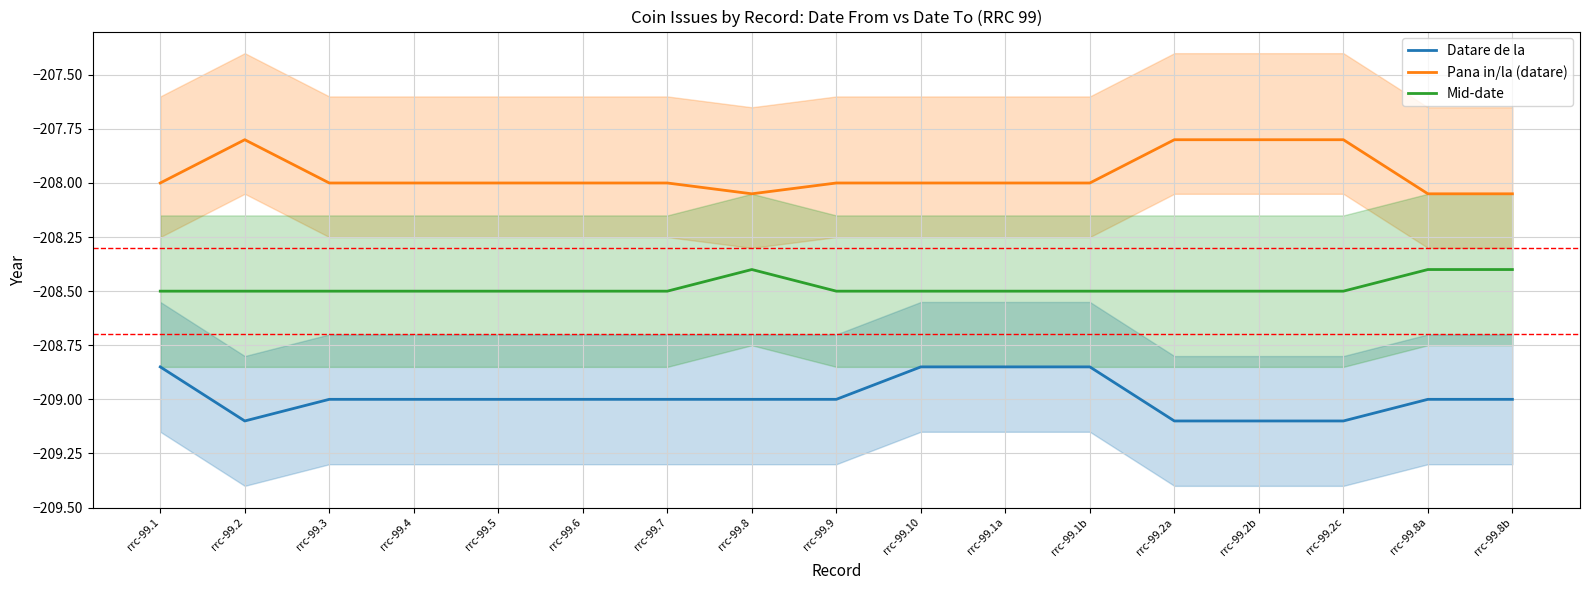

What is the lowest value of the Pana in/la (datare) series?

-208.1